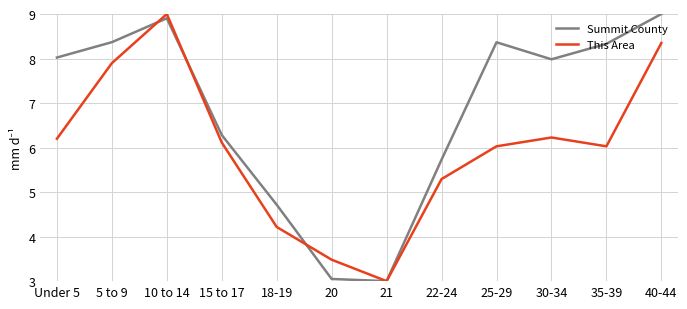

At 40-44, list the series in order from largest to smallest.

Summit County, This Area